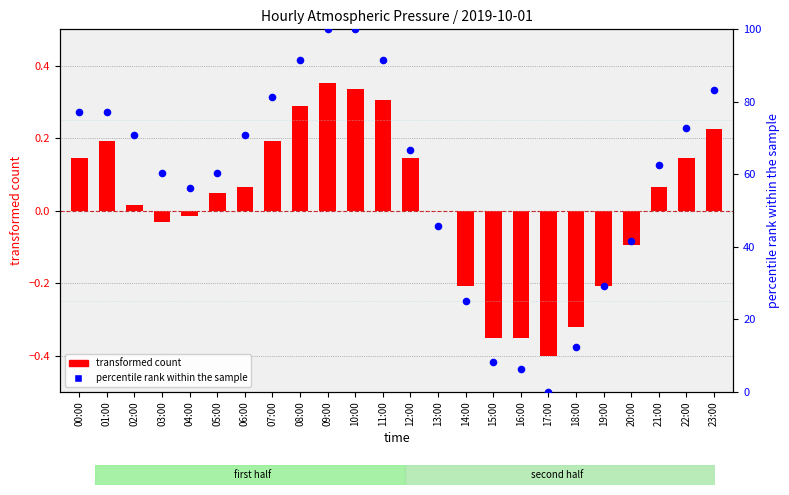

Which series has the largest total across all categories?

percentile rank within the sample